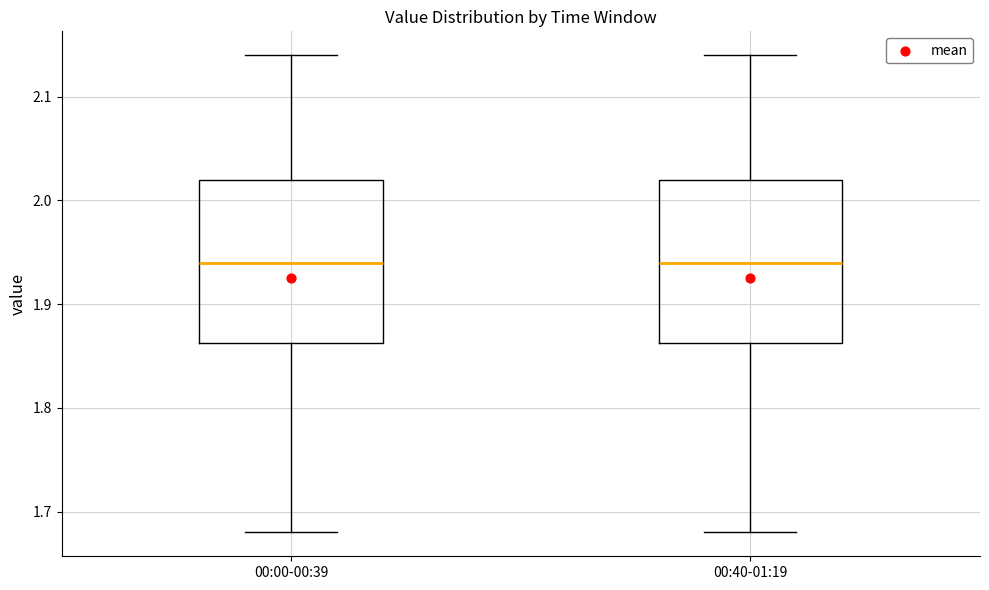

Reading left to right, read every box against the y-axis: the position of its median line, the range the box covers, and the ends of its whiskers. The values are not printed on the chart, so give them approximately, as read against the axis.

00:00-00:39: median 1.94, box 1.86 to 2.02, whiskers 1.68 to 2.14
00:40-01:19: median 1.94, box 1.86 to 2.02, whiskers 1.68 to 2.14